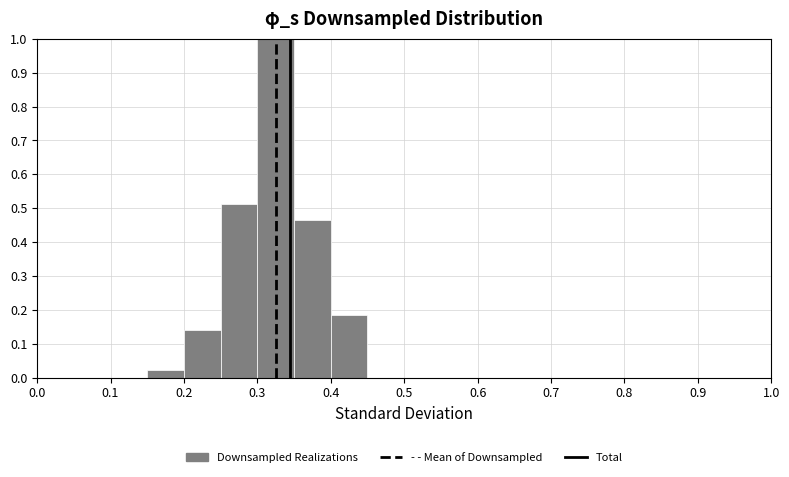

Reading left to right, transcribe this chart: for each bar, give the range it covers on the x-axis and its height. The values are not printed on the chart, so give them approximately, as read against the axis.

0.00 to 0.05: 0
0.05 to 0.10: 0
0.10 to 0.15: 0
0.15 to 0.20: 0.02
0.20 to 0.25: 0.14
0.25 to 0.30: 0.51
0.30 to 0.35: 1.00
0.35 to 0.40: 0.47
0.40 to 0.45: 0.19
0.45 to 0.50: 0
0.50 to 0.55: 0
0.55 to 0.60: 0
0.60 to 0.65: 0
0.65 to 0.70: 0
0.70 to 0.75: 0
0.75 to 0.80: 0
0.80 to 0.85: 0
0.85 to 0.90: 0
0.90 to 0.95: 0
0.95 to 1.00: 0